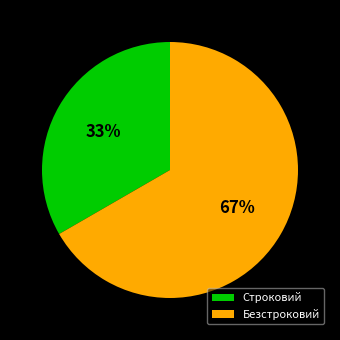

Which slice represents more than half of the pie?

Безстроковий